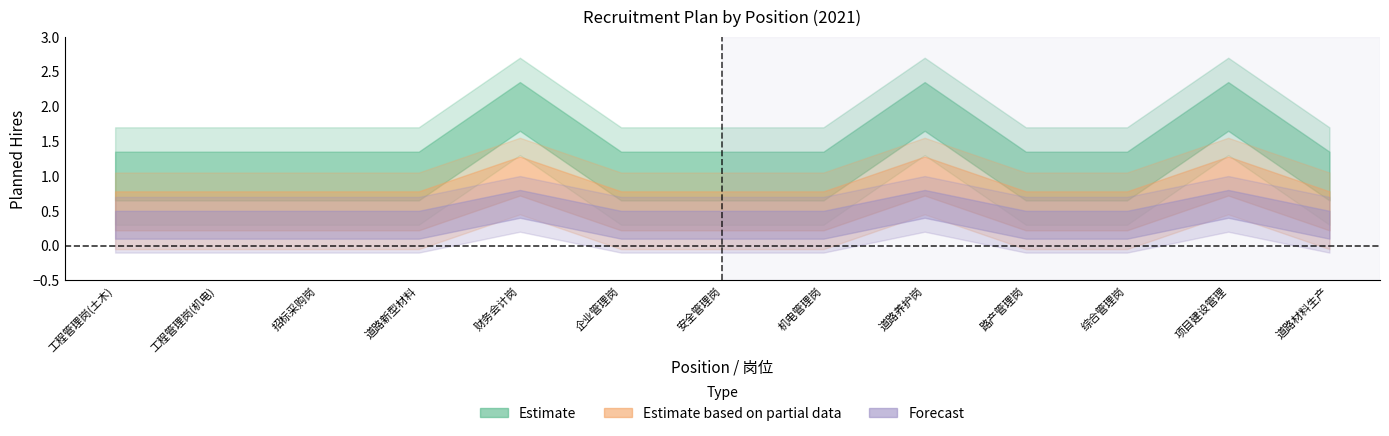

Reading left to right, what are all the values shown in this chart?

Estimate: 1=1.0	2=1.0	3=1.0	4=1.0	5=2.0	6=1.0	7=1.0	8=1.0	9=2.0	10=1.0	11=1.0	12=2.0	13=1.0
Estimate based on partial data: 1=0.5	2=0.5	3=0.5	4=0.5	5=1.0	6=0.5	7=0.5	8=0.5	9=1.0	10=0.5	11=0.5	12=1.0	13=0.5
Forecast: 1=0.3	2=0.3	3=0.3	4=0.3	5=0.6	6=0.3	7=0.3	8=0.3	9=0.6	10=0.3	11=0.3	12=0.6	13=0.3